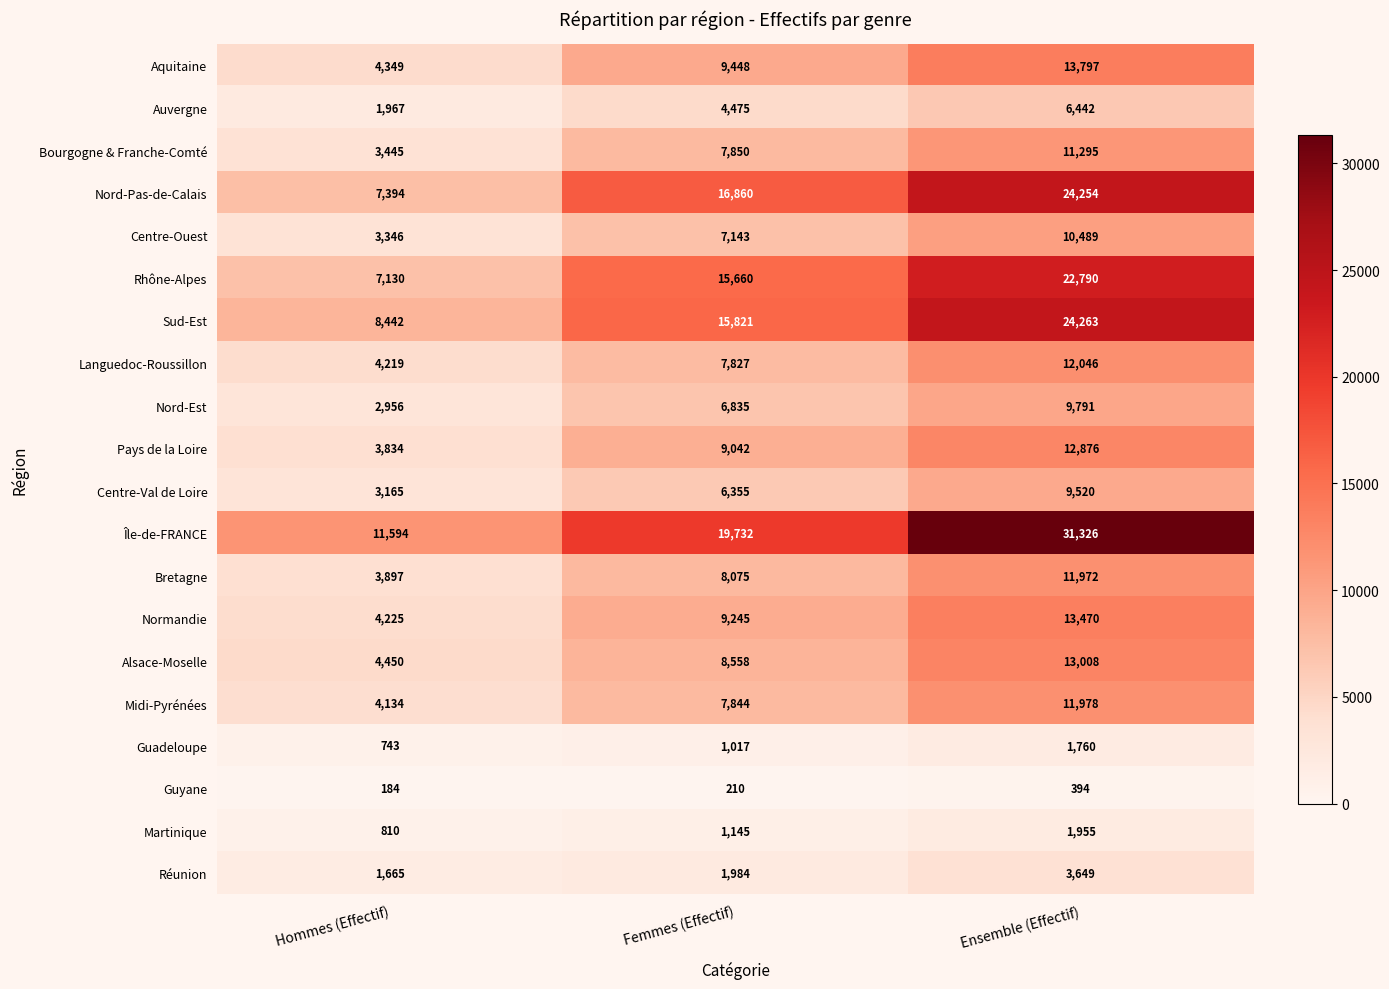

True or false: Pays de la Loire has a value of 12876 at Ensemble (Effectif).

True